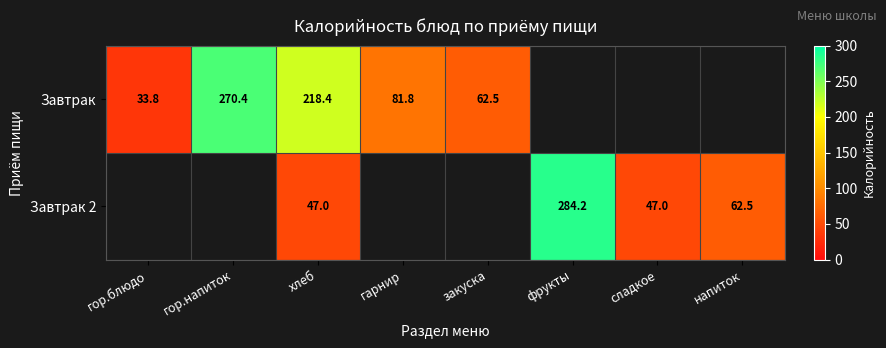

Which label corresponds to the smallest value in the chart?

гор.блюдо